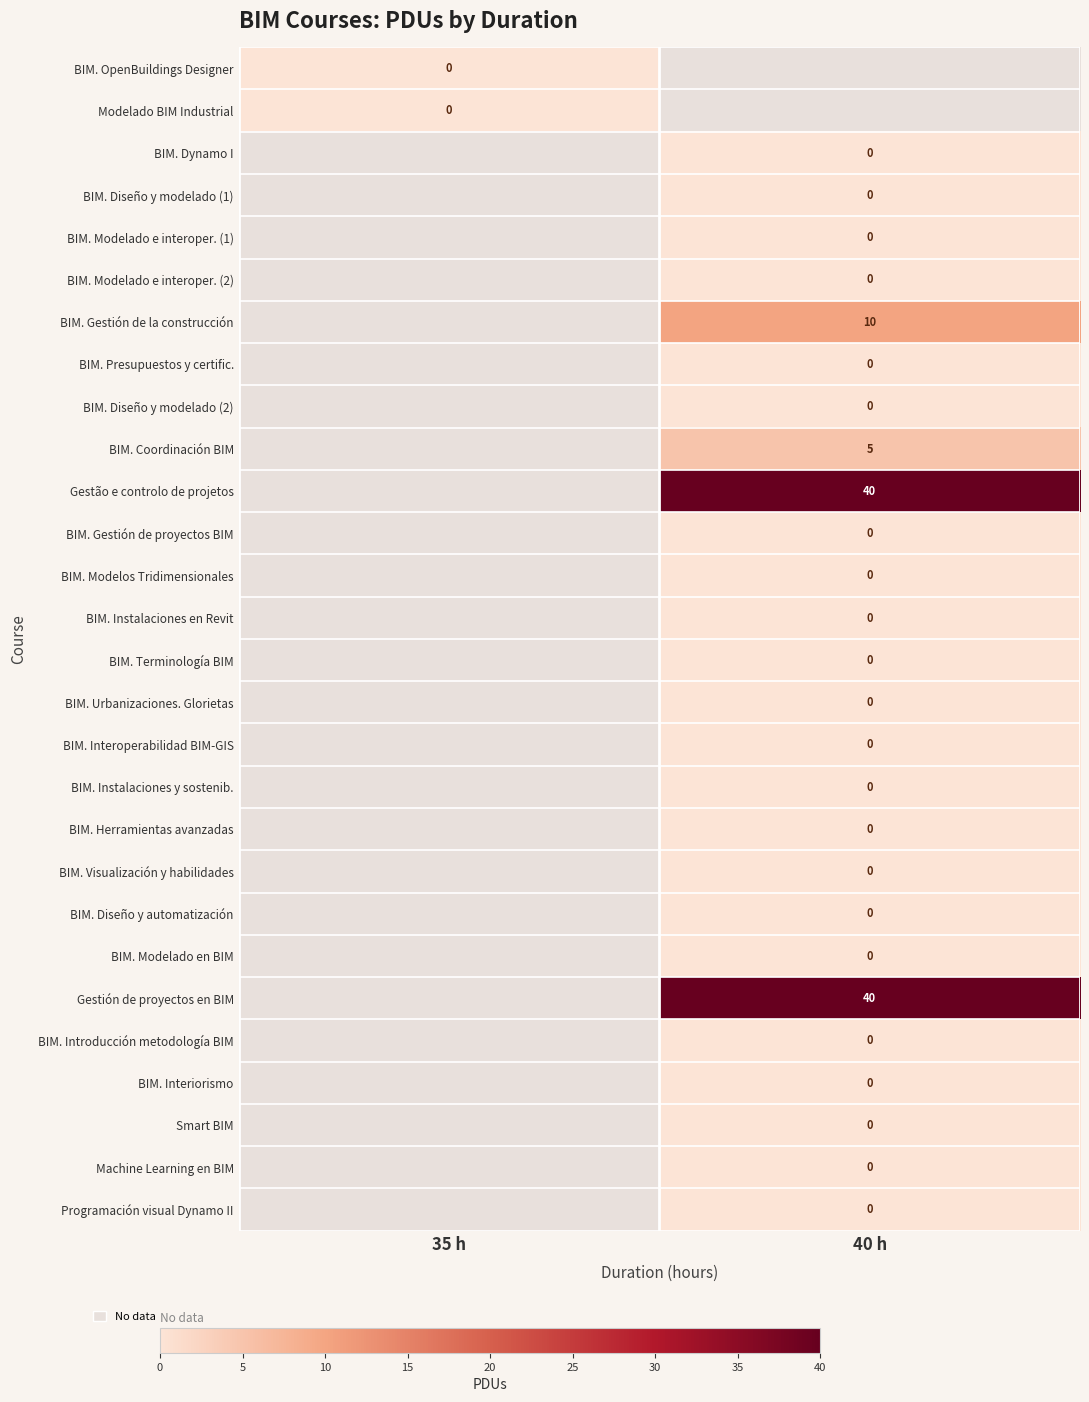

How many categories are shown in the chart?

2